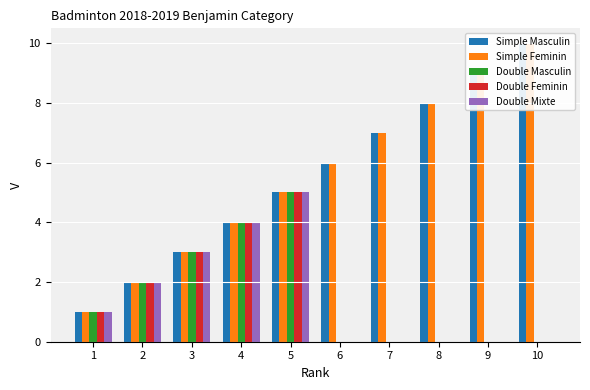

Does the chart contain any negative values?

No